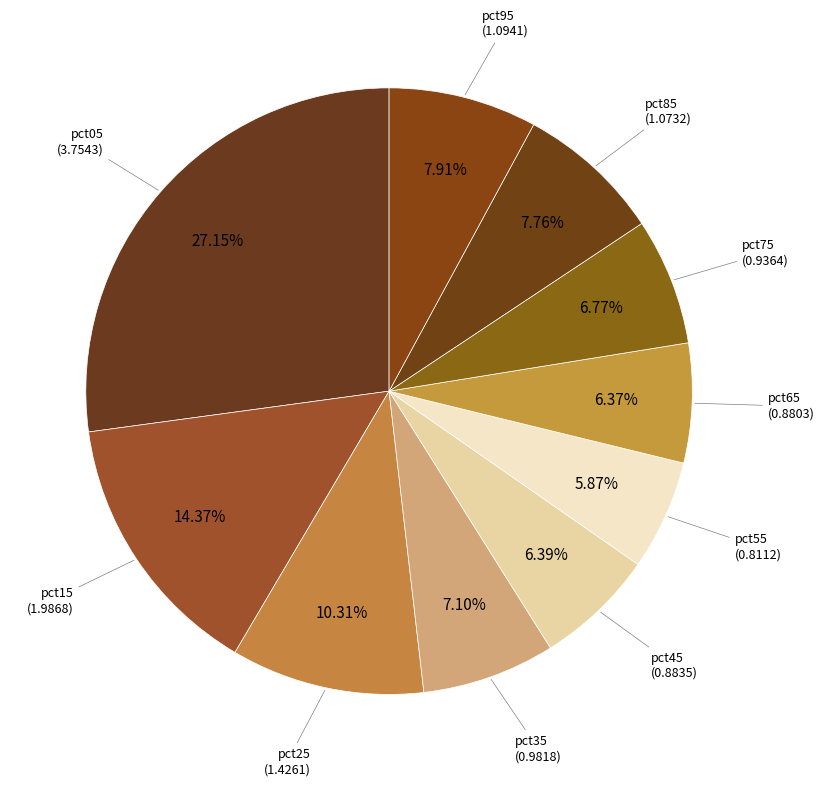

True or false: pct55 accounts for 1% of the total.

False